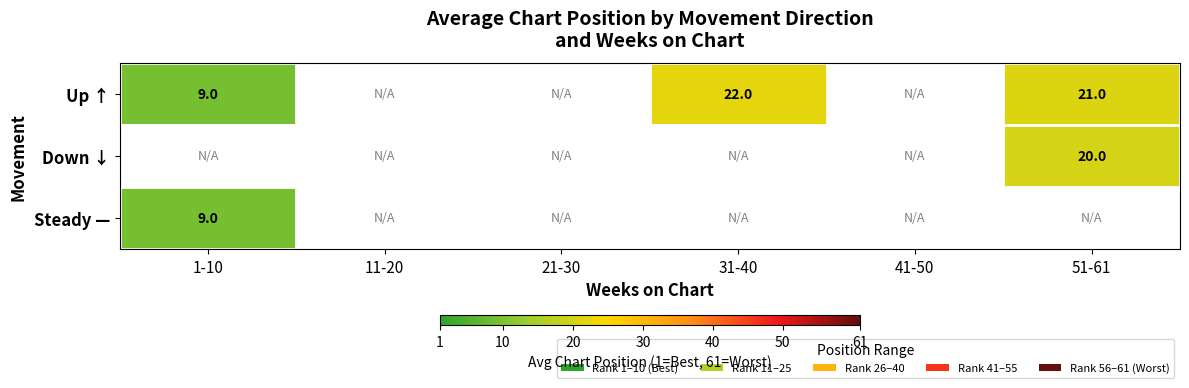

The value of Up ↑ at 1-10 is 6. True or false?

False